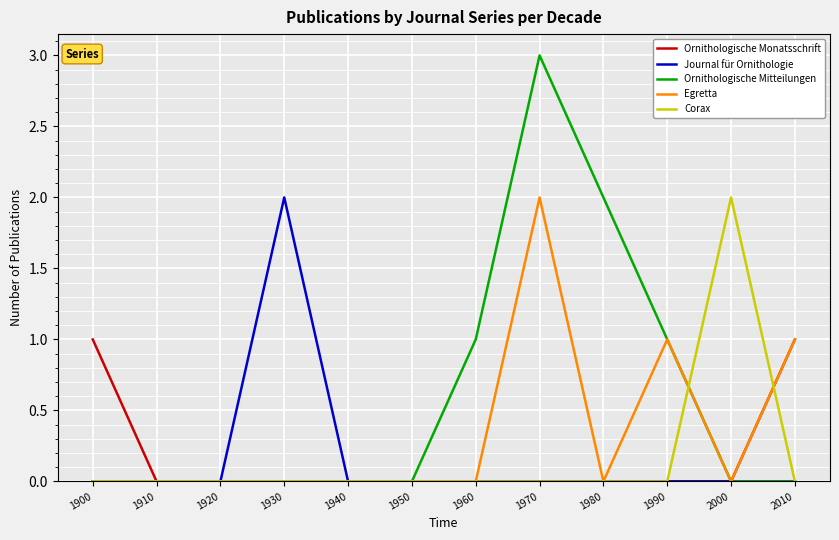

Which label corresponds to the largest value in the chart?

1970